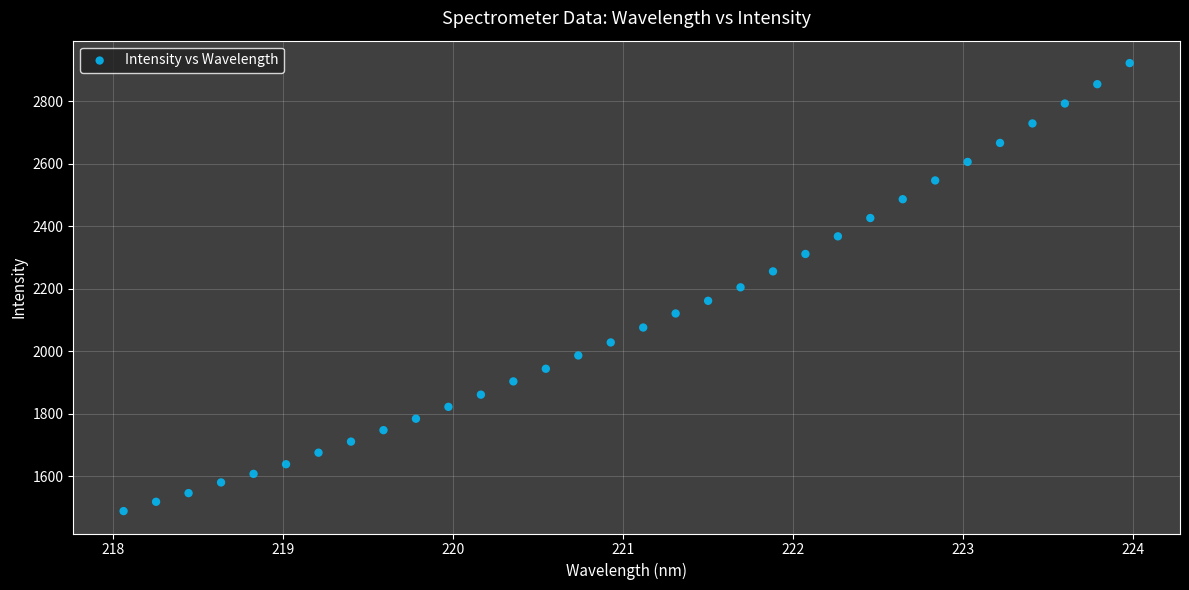

What is the range of Y values (max minus min)?

1433.8